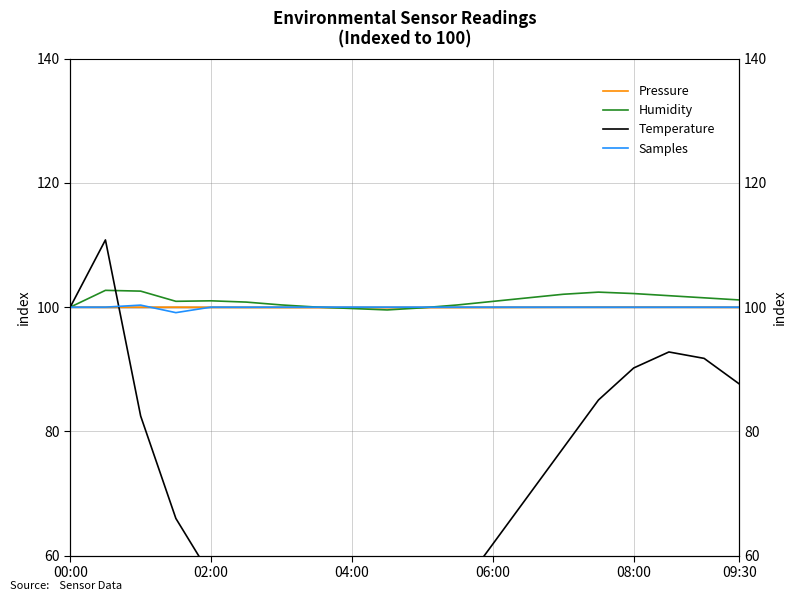

What is the difference between the Humidity values at 10 and 13?

1.6